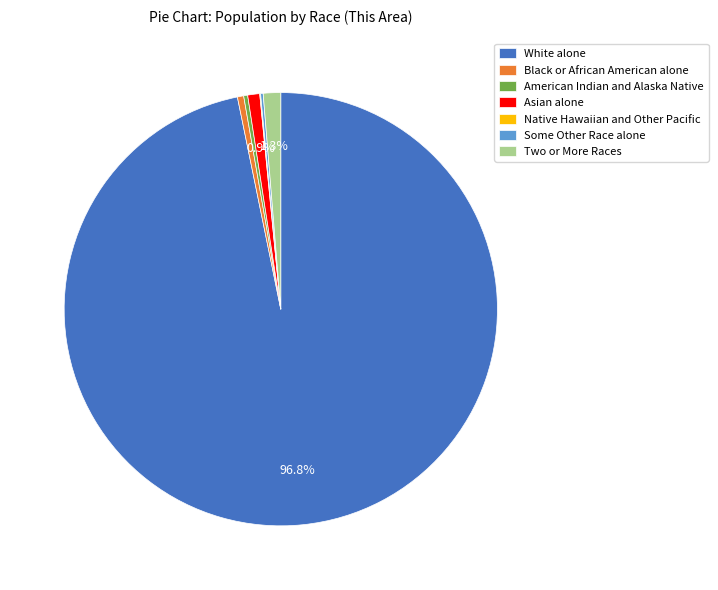

The White alone slice represents 97% of the pie. True or false?

True